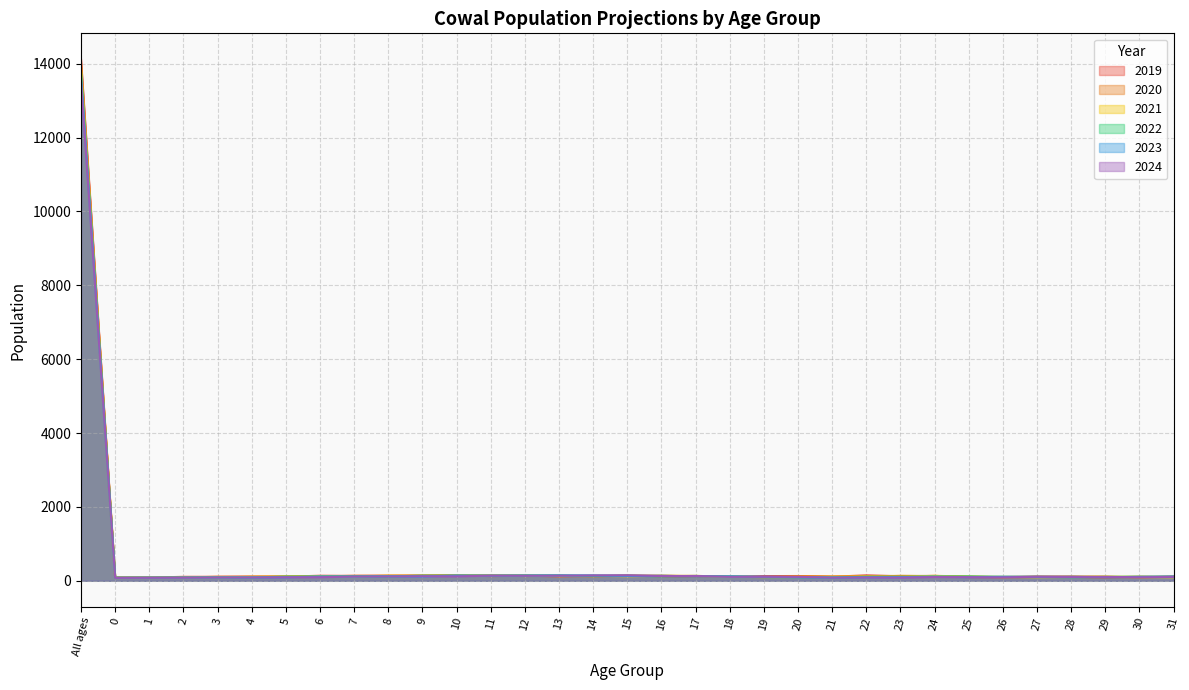

How many intersections are there between 2020 and 2019?

23